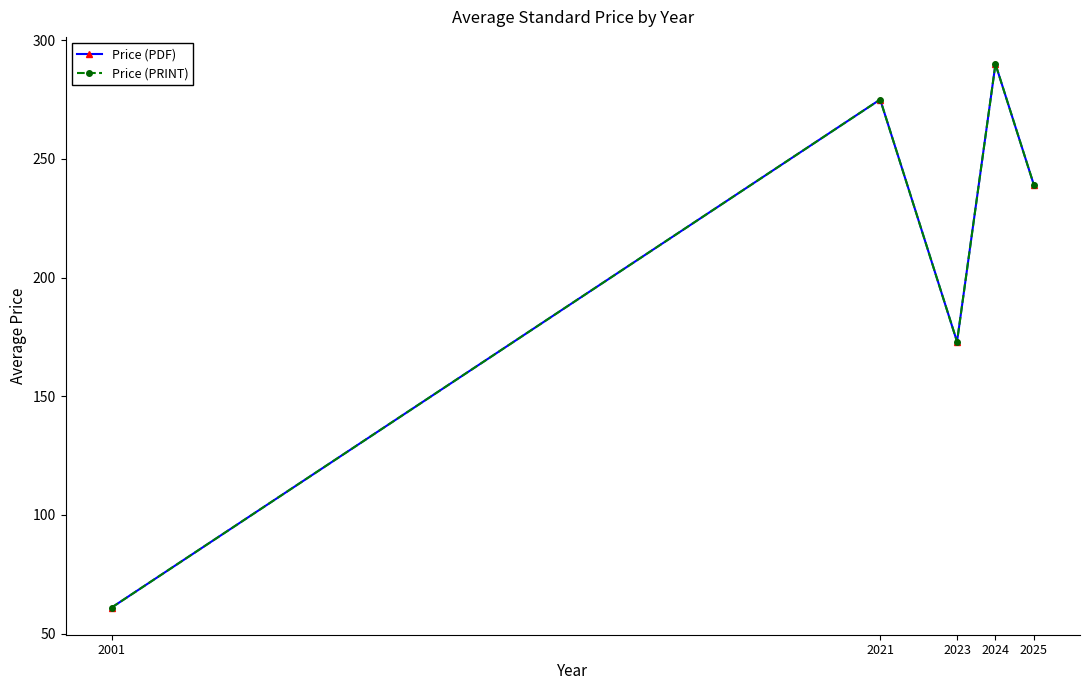

Rank the series by their maximum value, from lowest to highest.

Price (PDF), Price (PRINT)